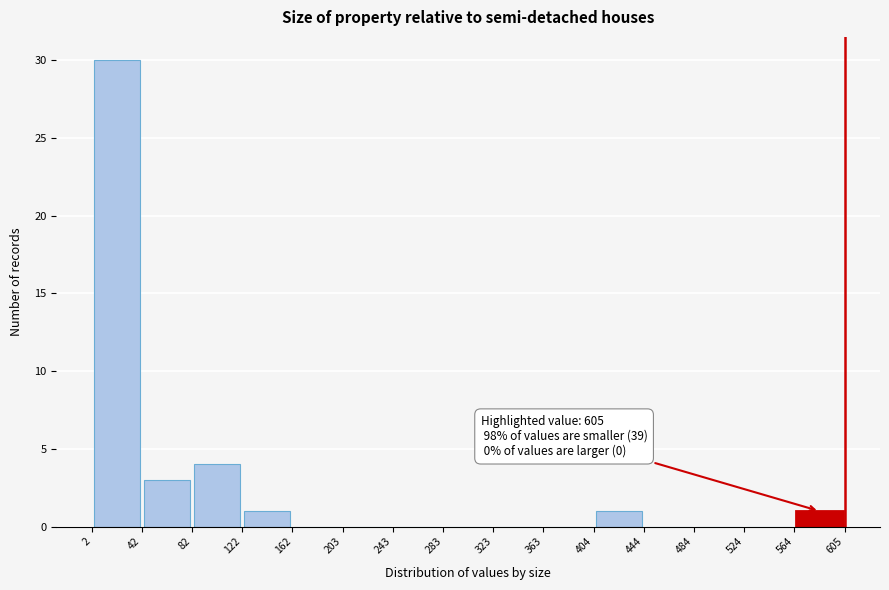

Which range on the x-axis has the tallest bar?

2 to 42